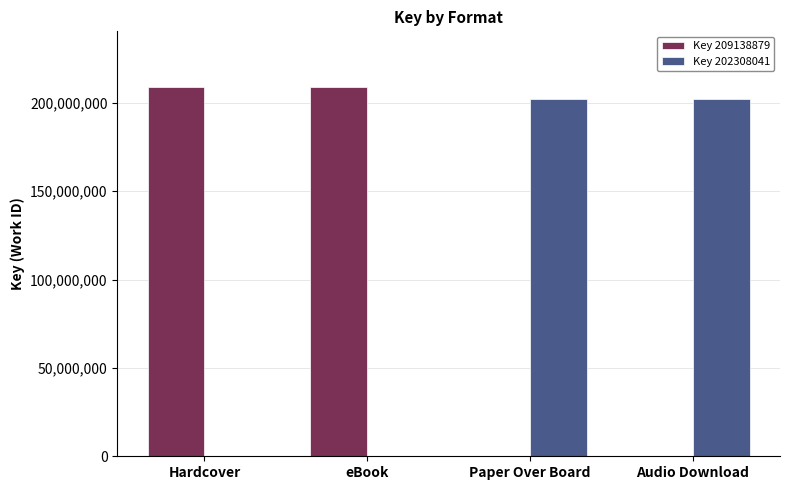

What is the sum of all Key 209138879 values?

418277758